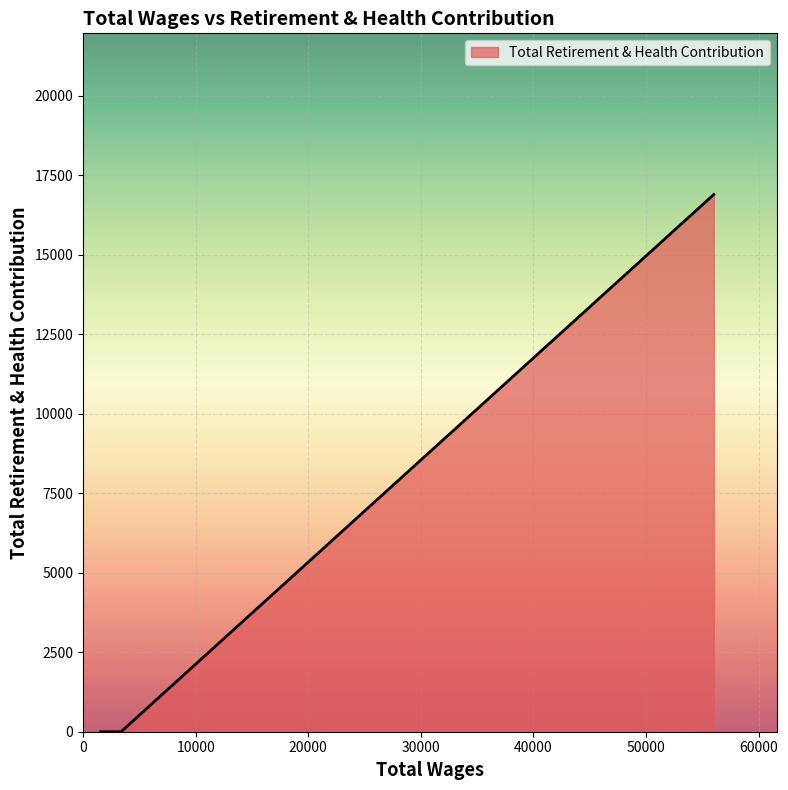

Rank the categories by value from highest to lowest.

56011.0, 3384.0, 1566.0, 1566.0